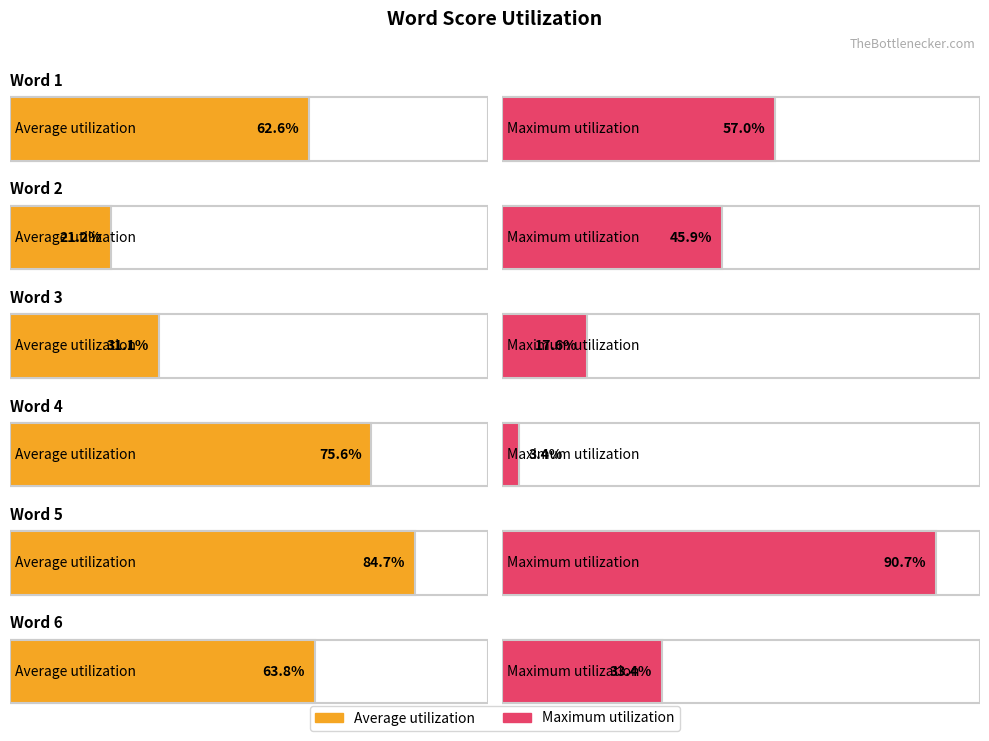

What value does the Average utilization series have at Word 6?

0.6